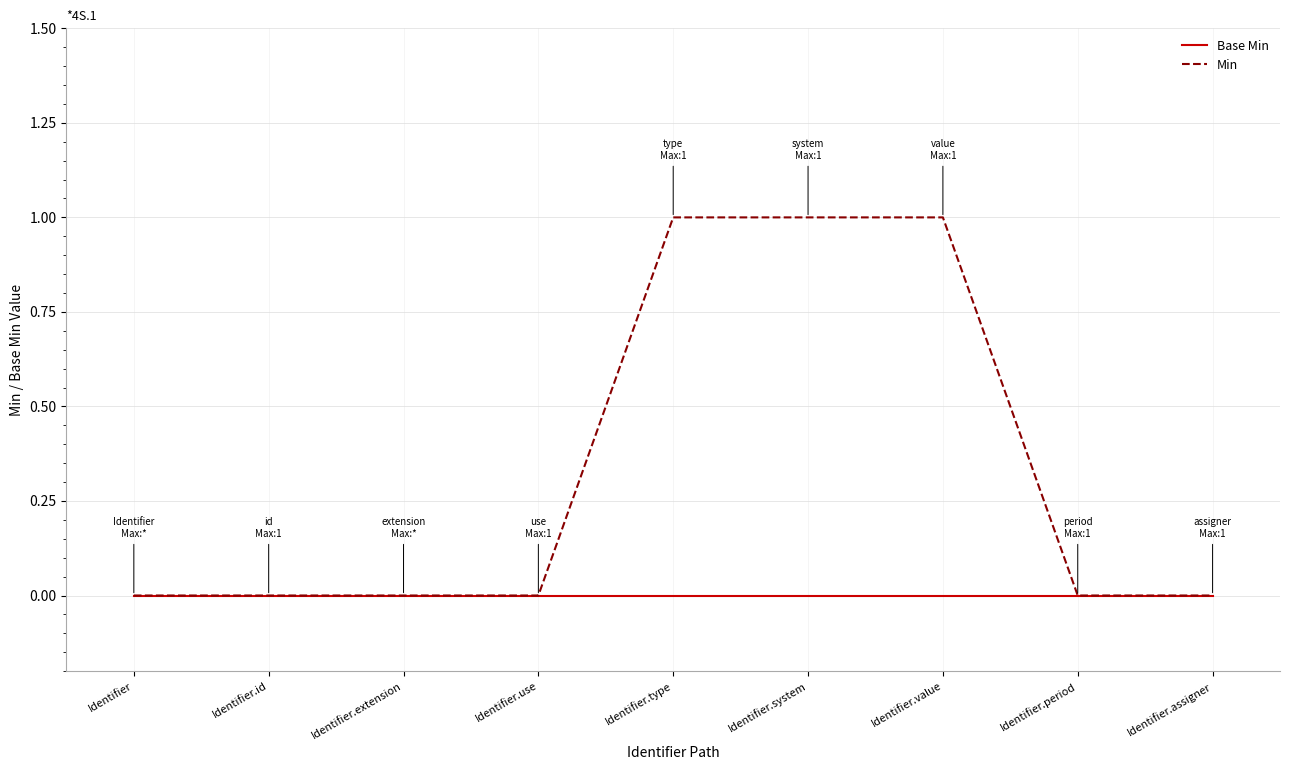

How many categories are shown in the chart?

9